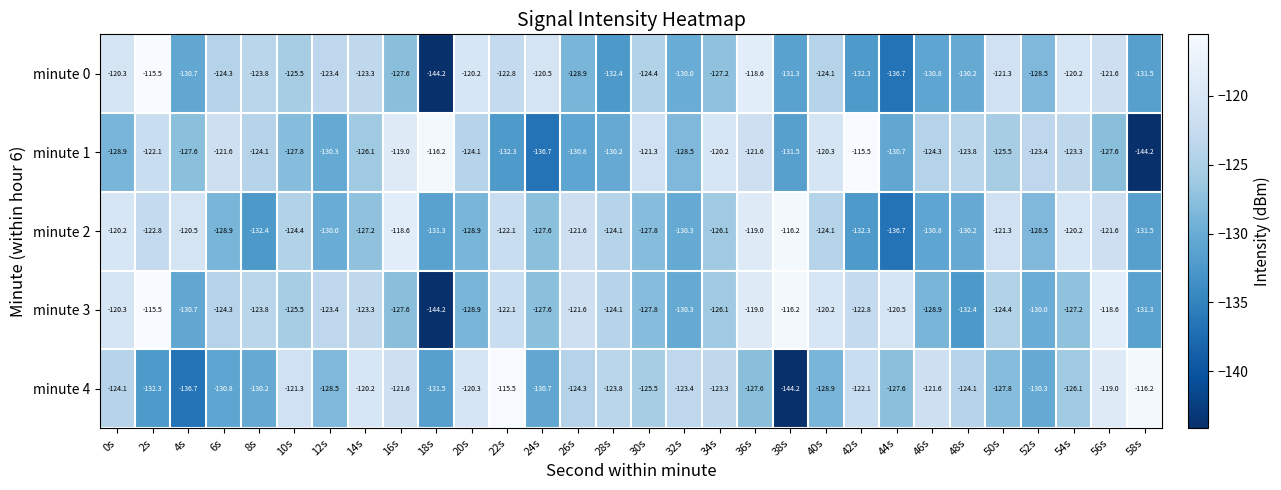

What is the sum of all minute 2 values?

-3777.2